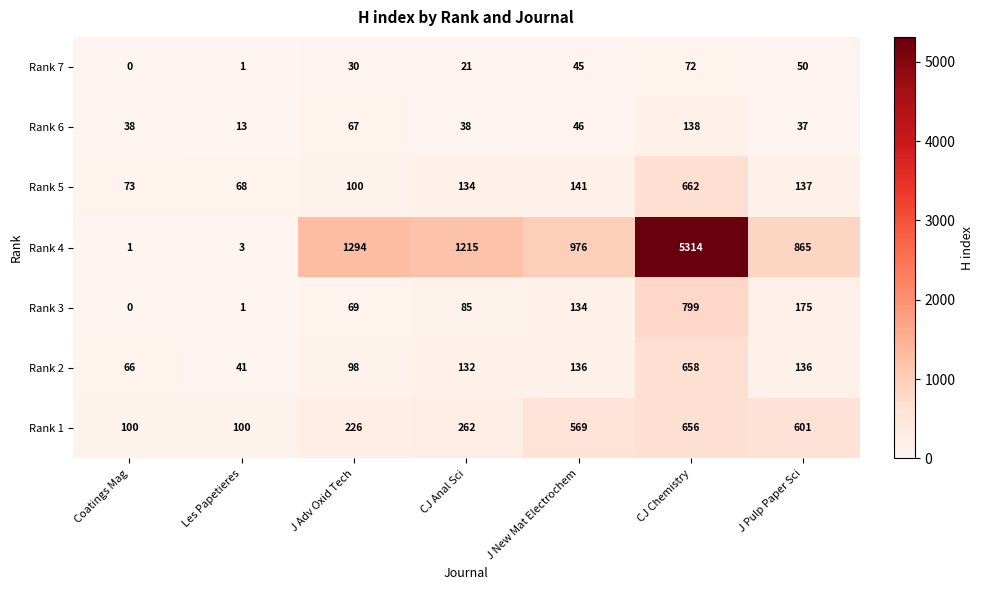

What is the greatest value displayed?

5314